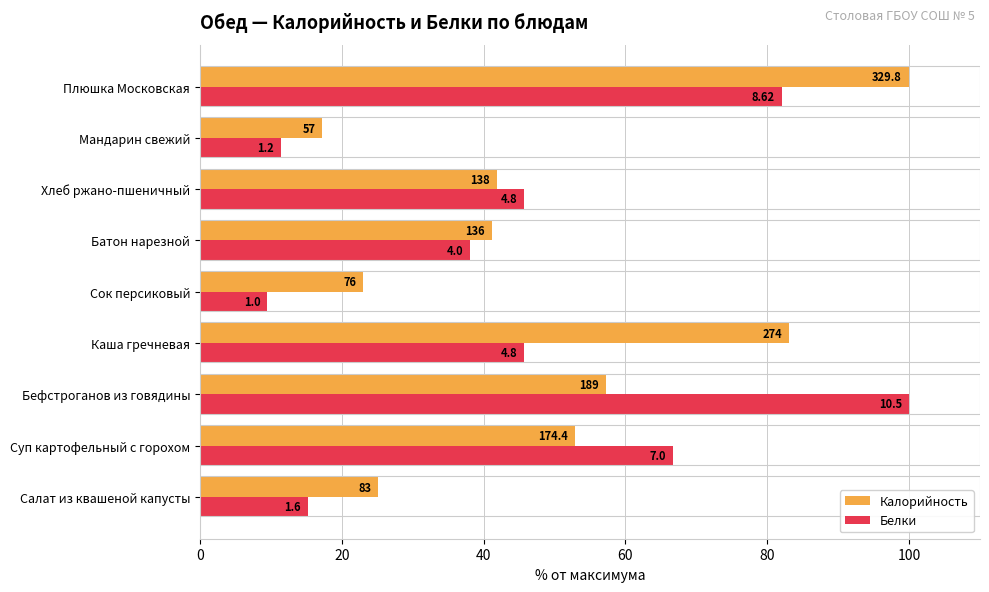

What are all the series names shown in the legend?

Калорийность, Белки